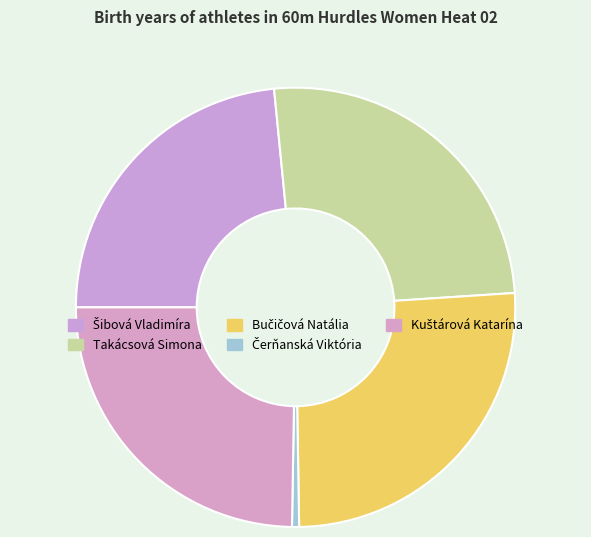

Is it true that Šibová Vladimíra is 23% of the pie?

True